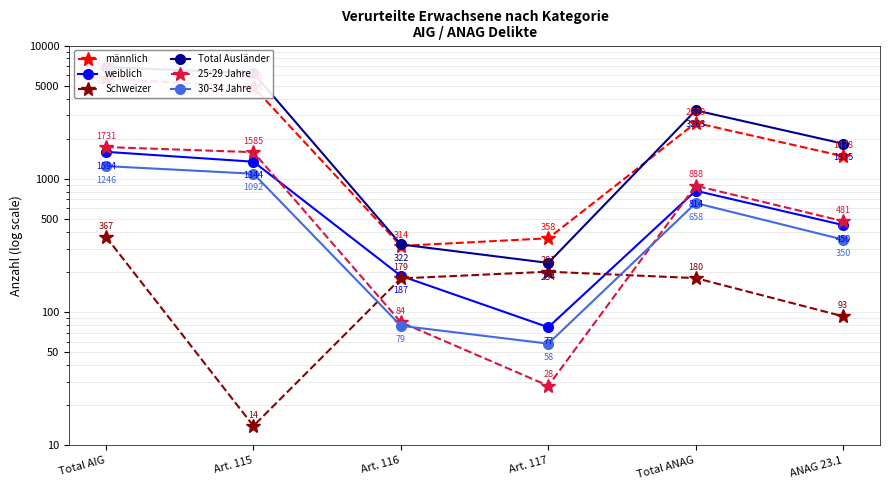

Where is männlich nearest to the value 2991?

Total ANAG